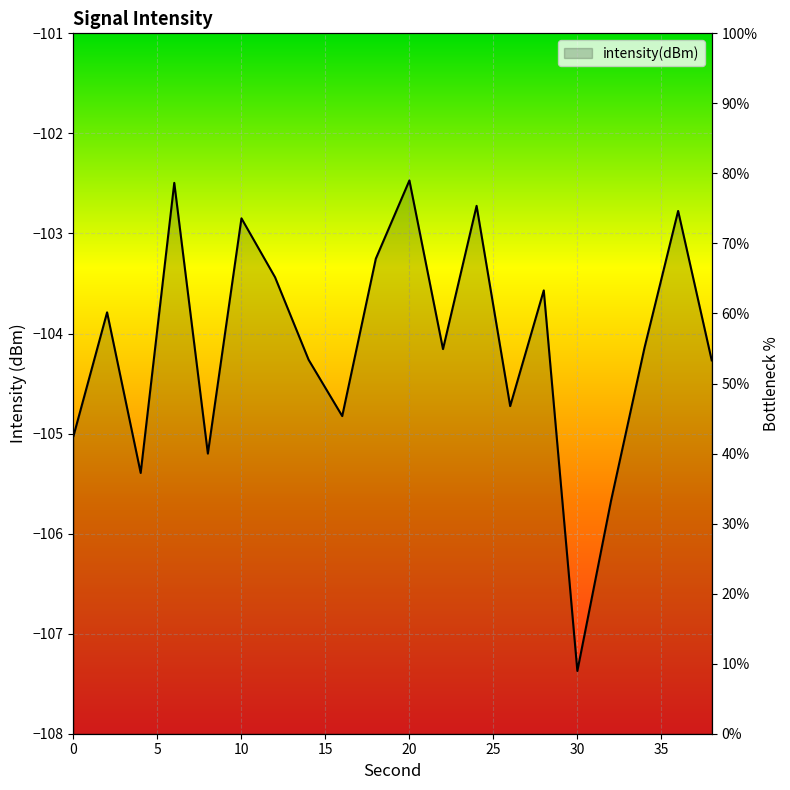

Reading right to left, what are all the values shown in this chart?

-104.3	-102.8	-104.1	-105.7	-107.4	-103.6	-104.7	-102.7	-104.2	-102.5	-103.3	-104.8	-104.3	-103.4	-102.8	-105.2	-102.5	-105.4	-103.8	-105.0